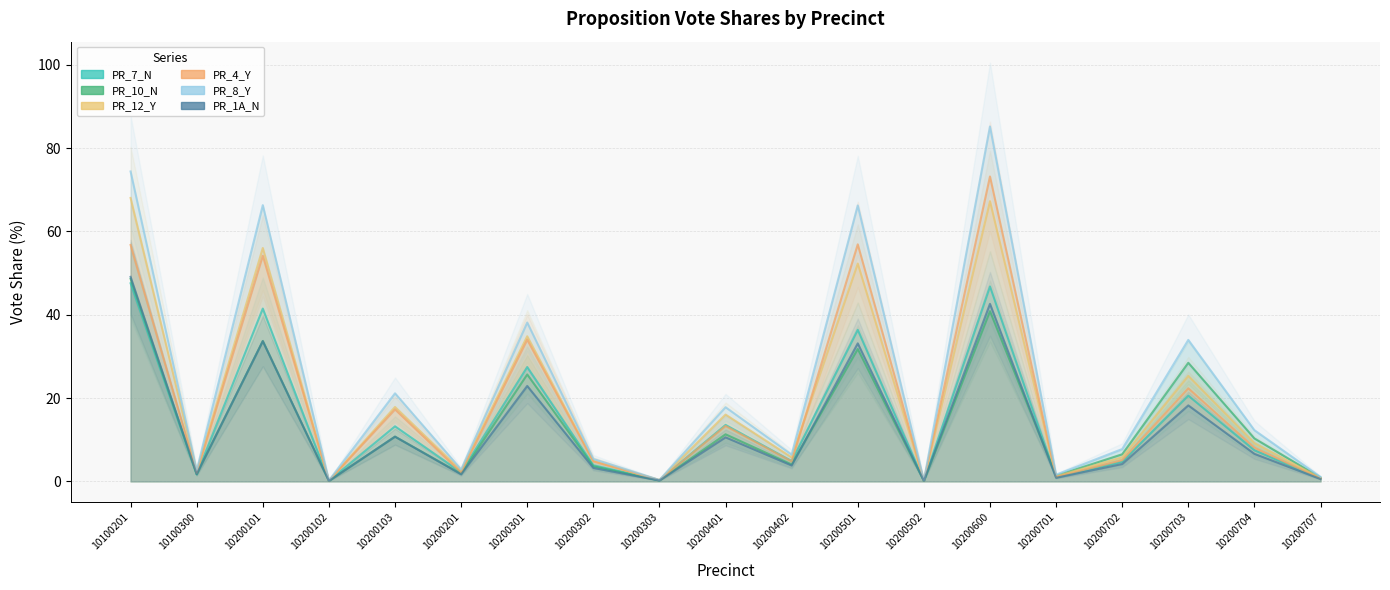

Reading left to right, extract all data points from this chart.

PR_7_N: 47.5	1.7	41.5	0.1	13.2	2.2	27.4	3.9	0.2	13.6	4.9	36.4	0.1	46.8	1.0	4.7	20.6	7.5	0.7
PR_10_N: 48.6	1.7	33.7	0.1	10.7	1.8	25.7	3.6	0.2	11.3	4.1	31.8	0.1	40.9	1.4	6.5	28.5	10.3	0.9
PR_12_Y: 68.0	2.4	56.0	0.2	17.9	2.6	34.8	4.9	0.3	16.0	5.8	52.3	0.2	67.3	1.2	5.8	25.3	9.2	0.8
PR_4_Y: 56.8	2.0	54.2	0.2	17.3	2.1	34.0	4.8	0.3	13.3	4.8	56.9	0.2	73.2	1.1	5.1	22.4	8.1	0.7
PR_8_Y: 74.4	2.6	66.3	0.2	21.1	2.9	38.1	5.4	0.3	17.8	6.4	66.2	0.2	85.2	1.6	7.8	34.0	12.3	1.1
PR_1A_N: 49.1	1.7	33.7	0.1	10.7	1.7	22.9	3.2	0.2	10.6	3.8	33.1	0.1	42.6	0.9	4.2	18.2	6.6	0.6